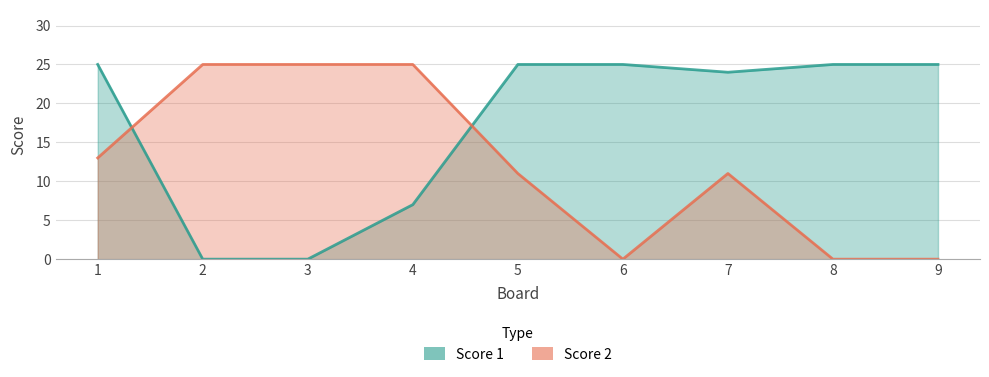

How many categories are shown in the chart?

9